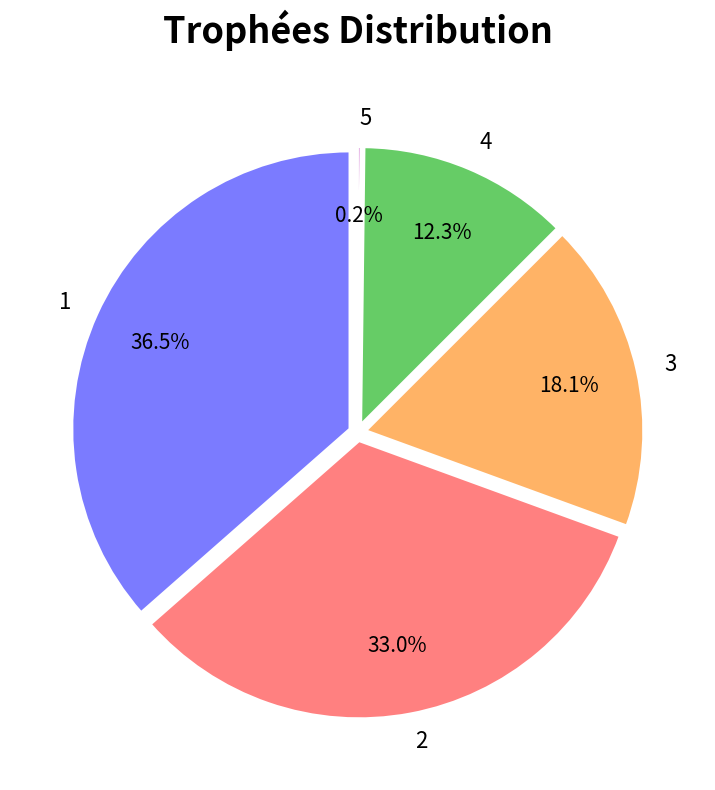

To the nearest percent, what percentage of the pie is 4?

12%